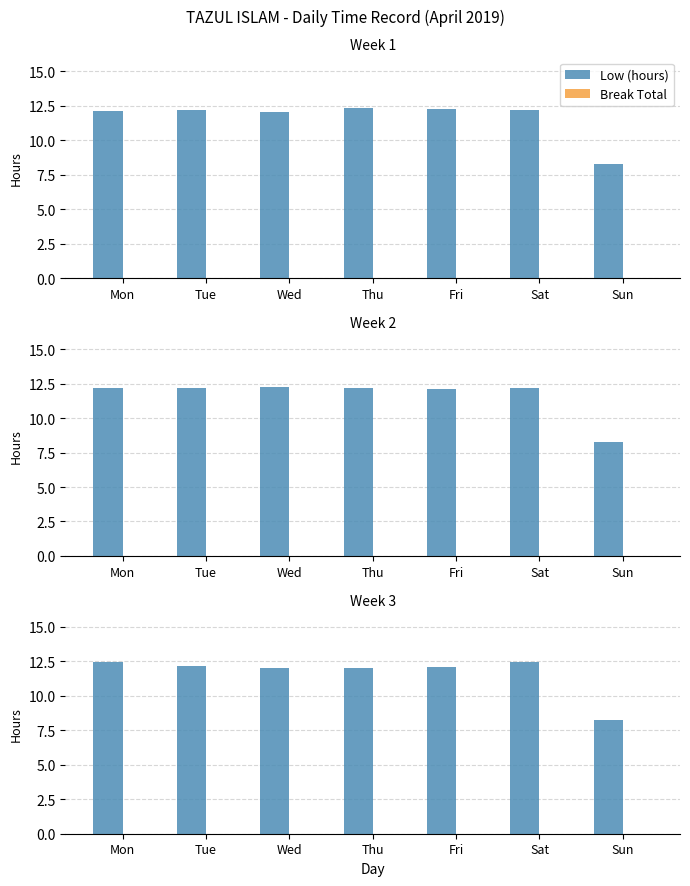

At which category is the sum across all series the highest?

Mon